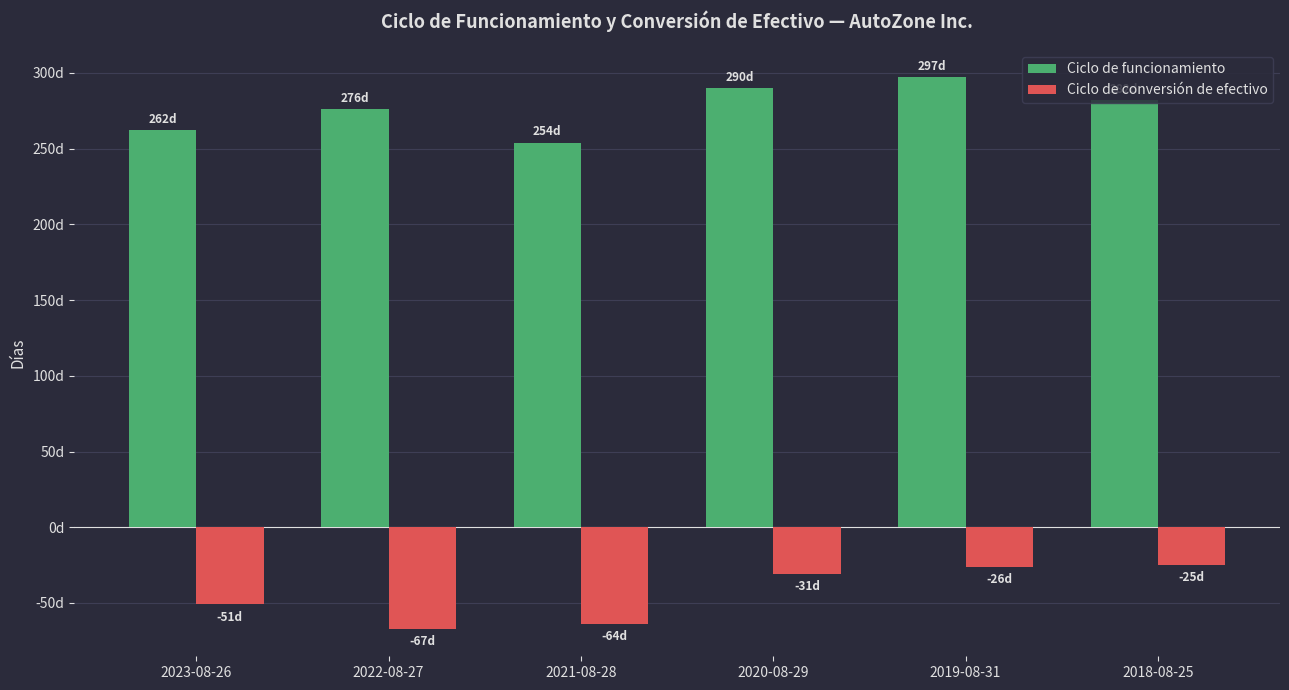

What are all the series names shown in the legend?

Ciclo de funcionamiento, Ciclo de conversión de efectivo